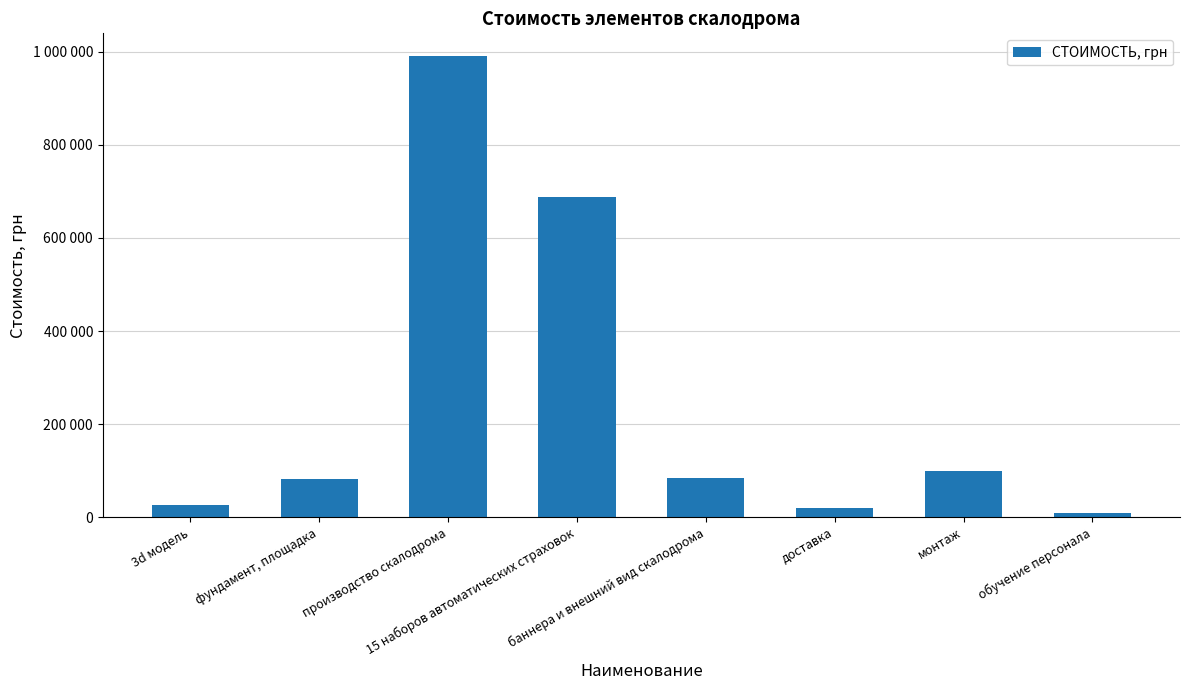

At which label does the data first exceed 84375?

производство скалодрома